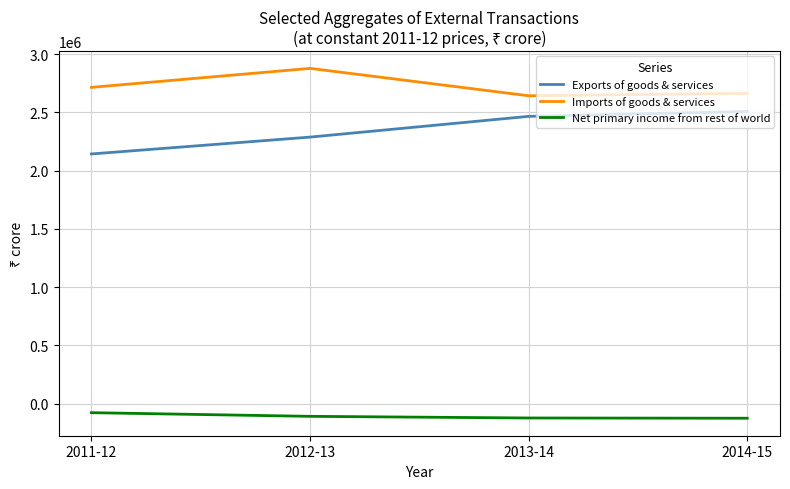

Rank the series by their maximum value, from highest to lowest.

Imports of goods & services, Exports of goods & services, Net primary income from rest of world